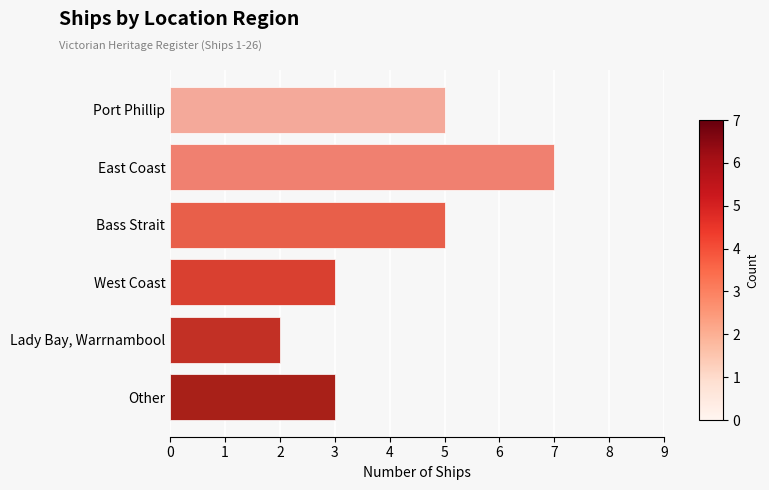

True or false: the data shows 2 at East Coast.

False